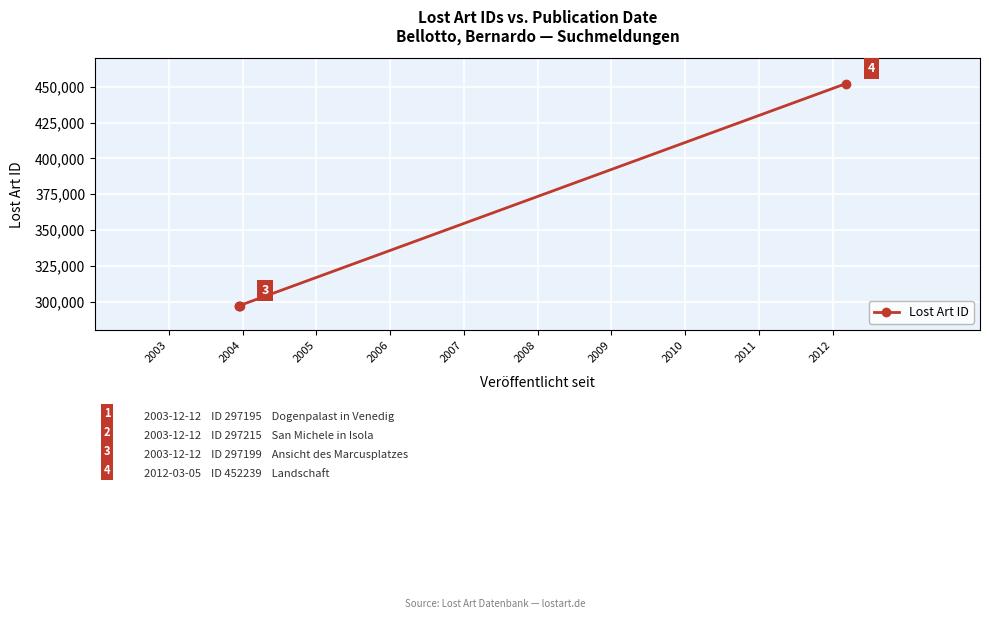

Approximately how many times larger is the value at 2003 compared to 2004?

1.0